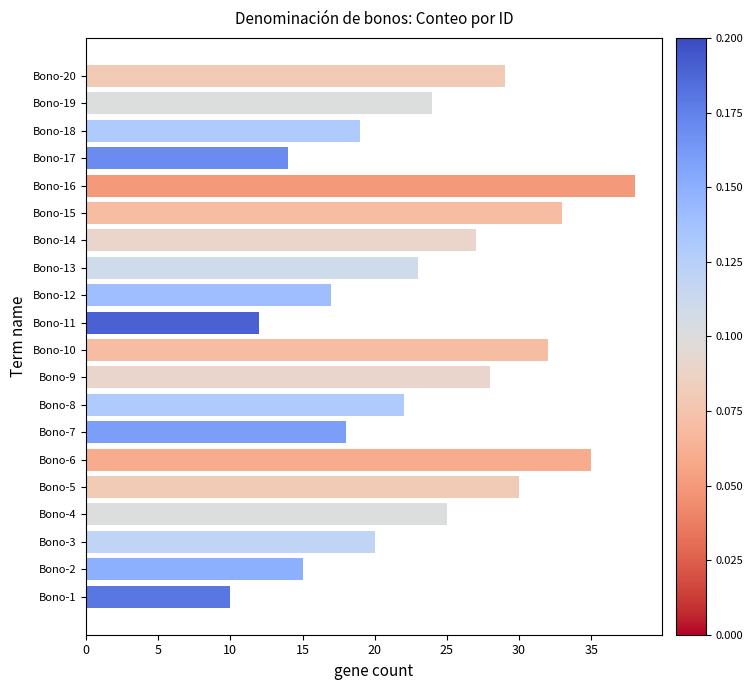

List the labels in order of value, largest first.

Bono-16, Bono-6, Bono-15, Bono-10, Bono-5, Bono-20, Bono-9, Bono-14, Bono-4, Bono-19, Bono-13, Bono-8, Bono-3, Bono-18, Bono-7, Bono-12, Bono-2, Bono-17, Bono-11, Bono-1